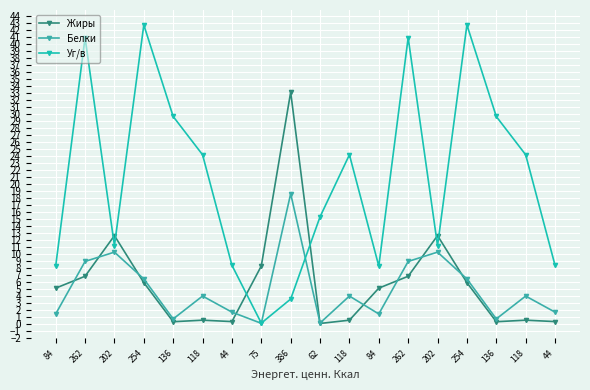

The Белки series shows 2.5 at 84. True or false?

False